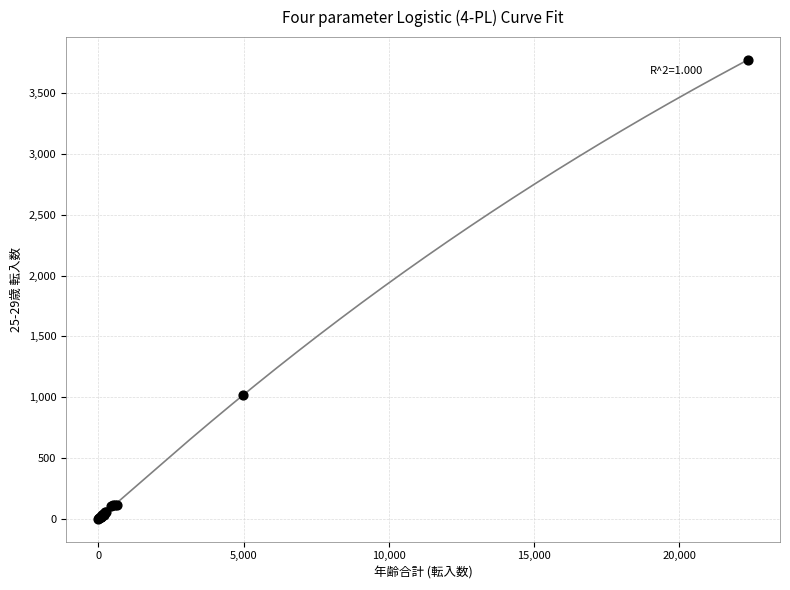

What Y value in the scatter plot is closest to 1886?

1015